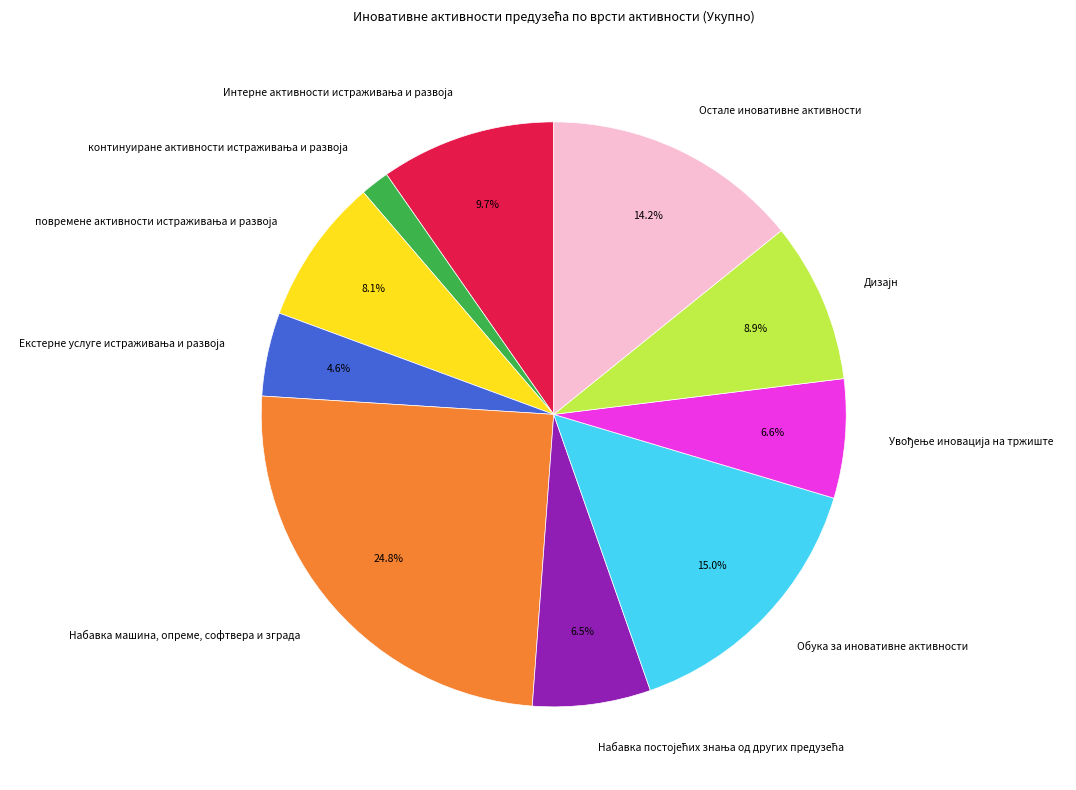

Is there any slice that represents more than half of the pie?

No